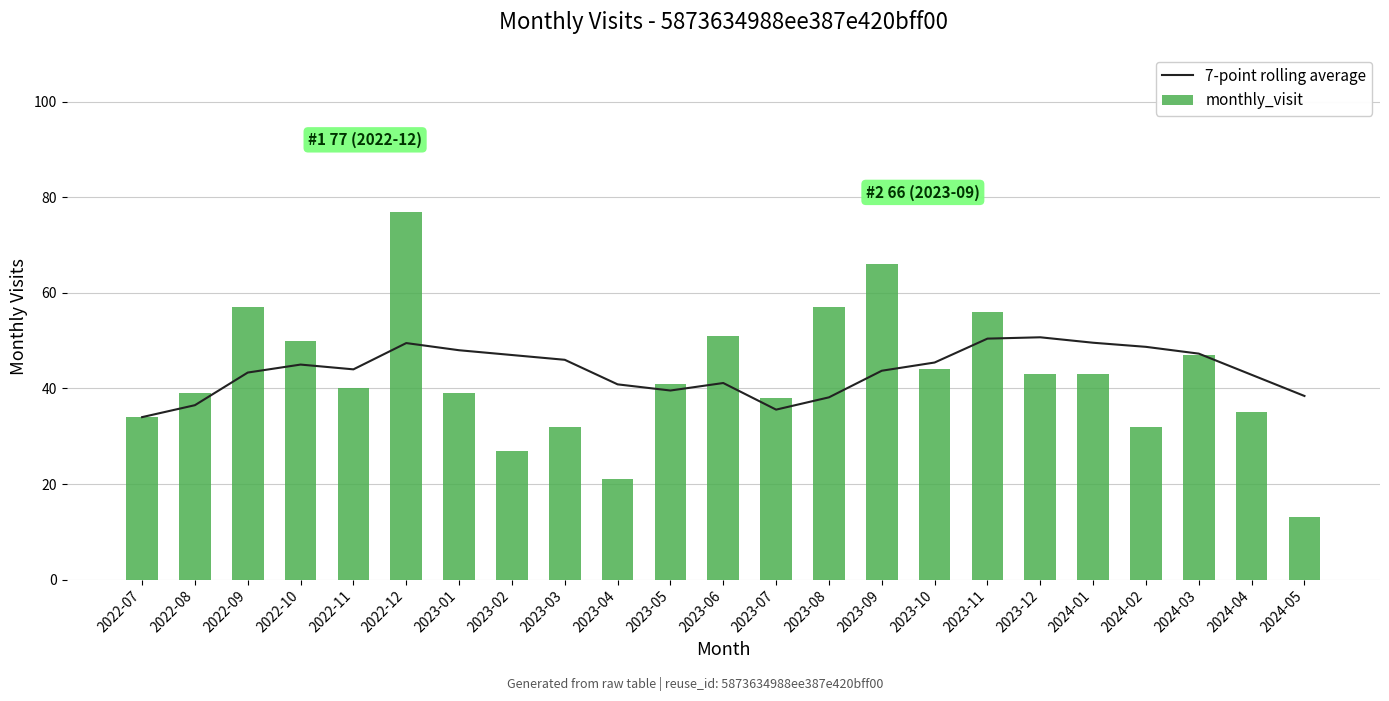

Which series changed the most between 2023-01 and 2024-03?

monthly_visit